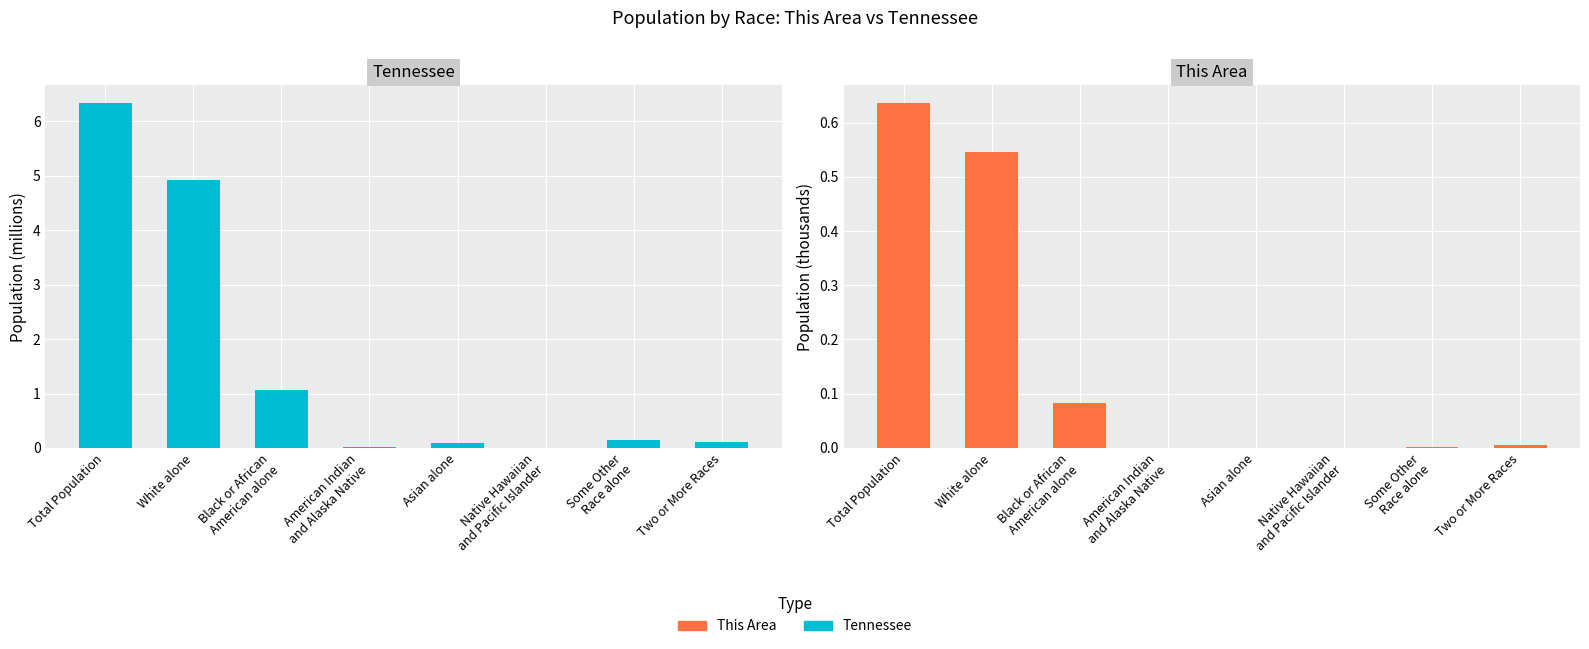

List the series in order of their overall mean, lowest first.

This Area (thousands), Tennessee (millions)